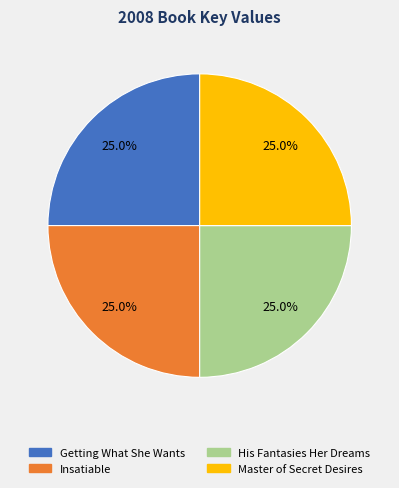

What portion of the pie excludes Insatiable?

75.0%